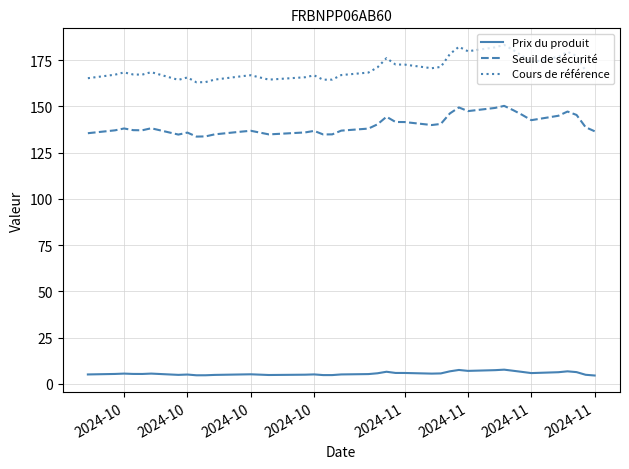

List the series in order of their peak value, lowest first.

Prix du produit, Seuil de sécurité, Cours de référence